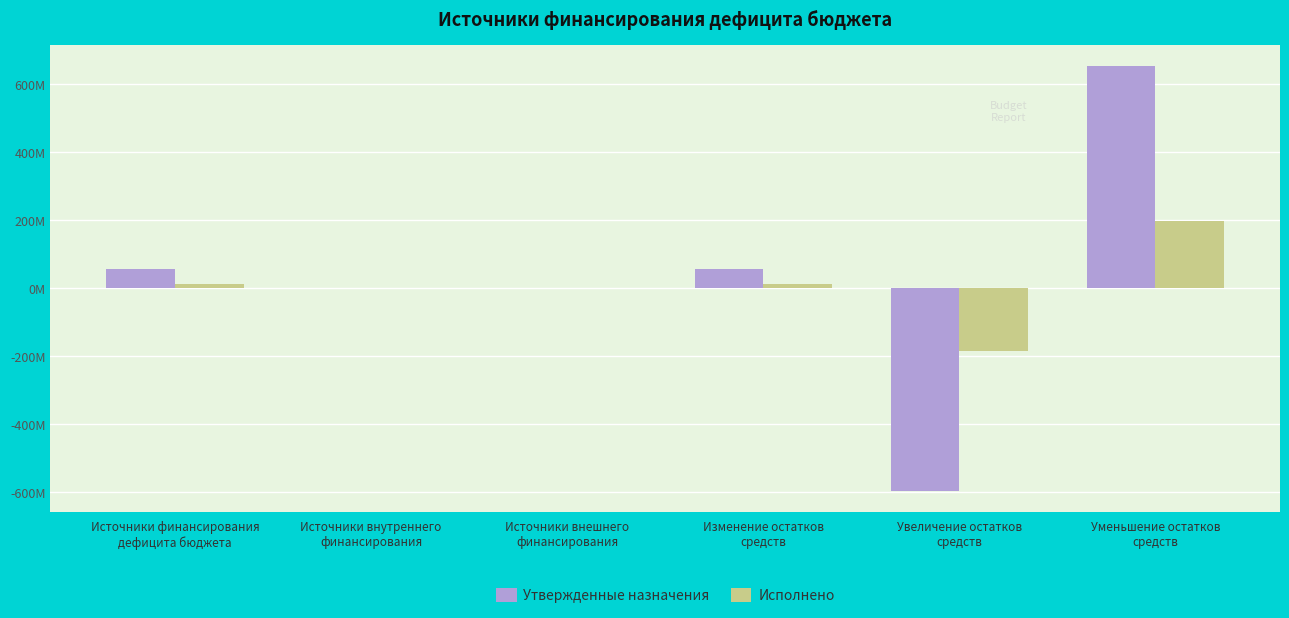

The Утвержденные назначения series shows 56.8 at Источники финансирования
дефицита бюджета. True or false?

True